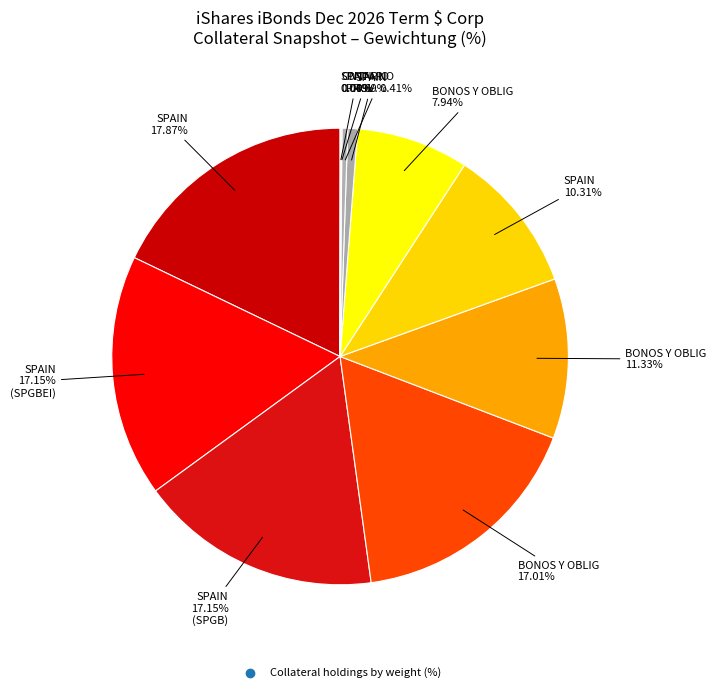

How many slices are in this pie chart?

11